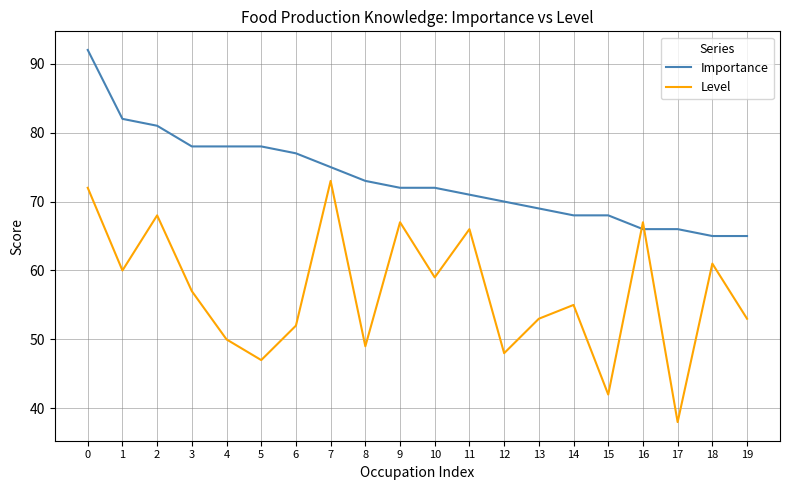

What is the average value of the Importance series?

73